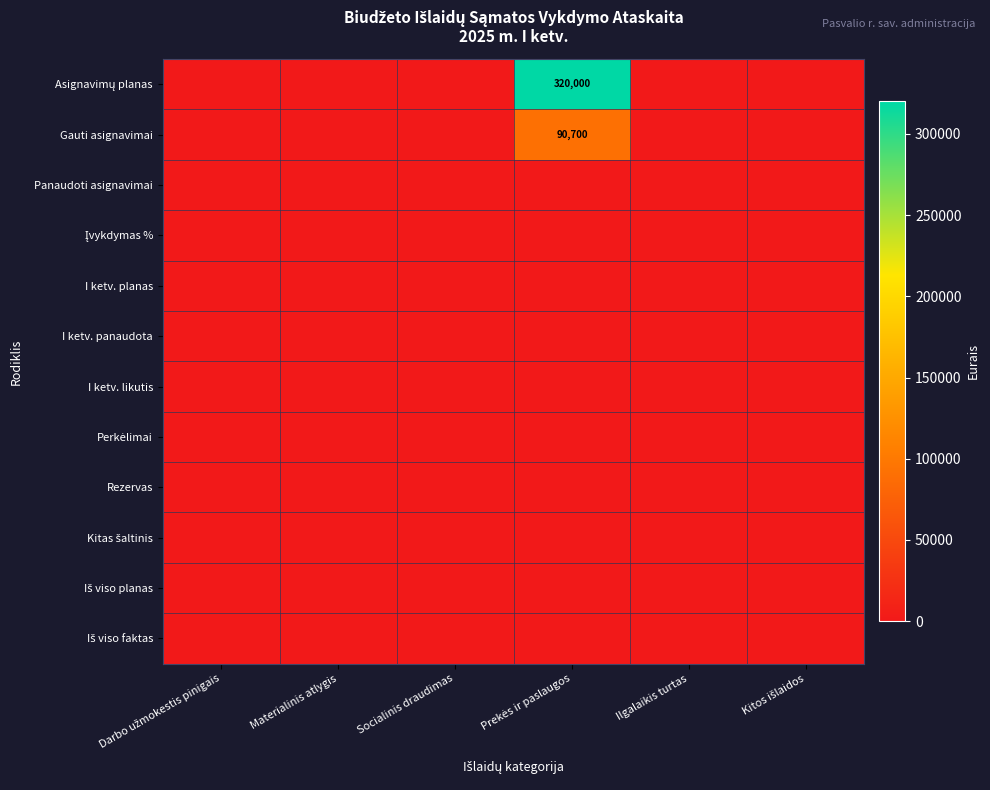

Rank the series by their maximum value, from highest to lowest.

Asignavimų planas, Gauti asignavimai, Panaudoti asignavimai, Įvykdymas %, I ketv. planas, I ketv. panaudota, I ketv. likutis, Perkėlimai, Rezervas, Kitas šaltinis, Iš viso planas, Iš viso faktas